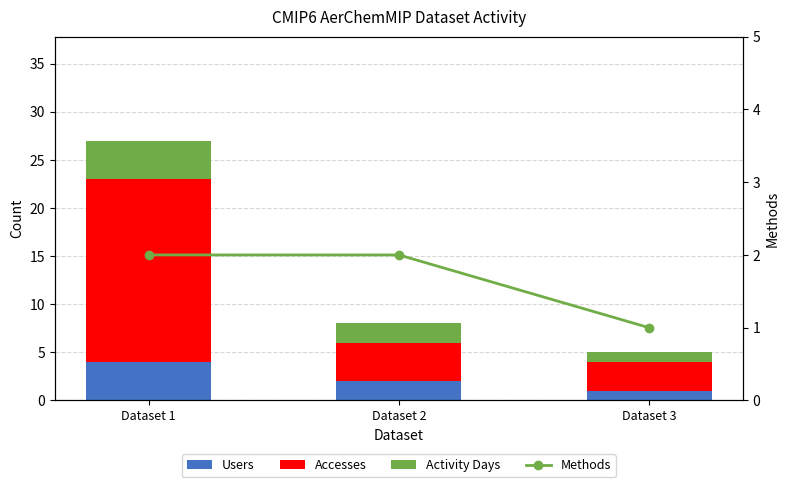

What is the total value across all series at Dataset 1?

29